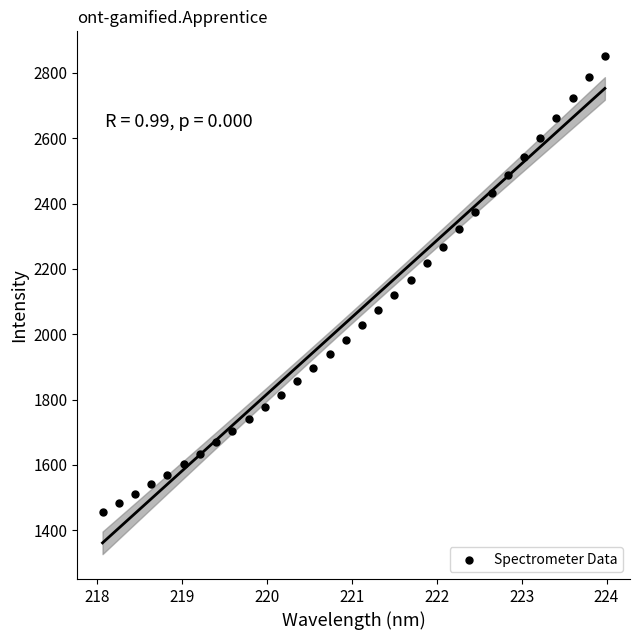

What is the range of Y values (max minus min)?

1394.9